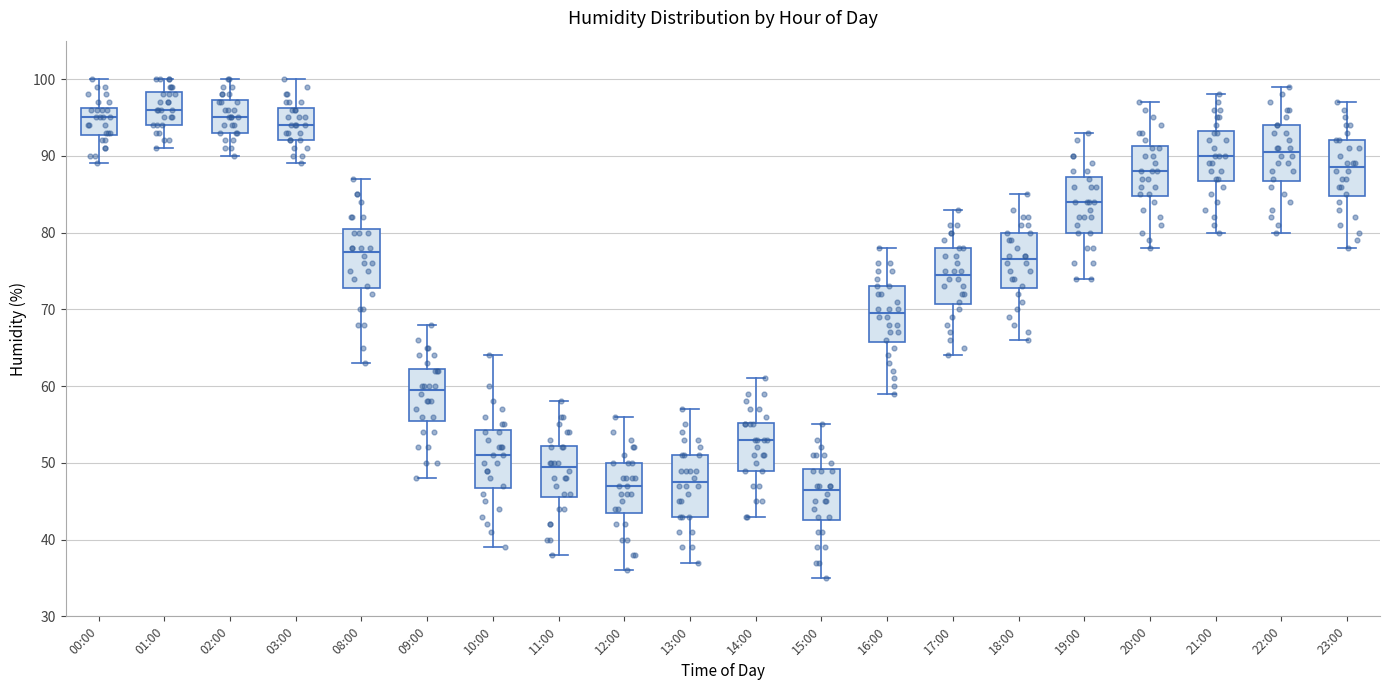

Reading left to right, transcribe this box plot: for each box, give where its median line is, the range the box spans, and where its two whiskers end, as read against the y-axis. The values are not printed on the chart, so give them approximately, as read against the axis.

00:00: median 95, box 93 to 96, whiskers 89 to 100
01:00: median 96, box 94 to 98, whiskers 91 to 100
02:00: median 95, box 93 to 97, whiskers 90 to 100
03:00: median 94, box 92 to 96, whiskers 89 to 100
08:00: median 78, box 73 to 81, whiskers 63 to 87
09:00: median 60, box 56 to 62, whiskers 48 to 68
10:00: median 51, box 47 to 54, whiskers 39 to 64
11:00: median 50, box 46 to 52, whiskers 38 to 58
12:00: median 47, box 44 to 50, whiskers 36 to 56
13:00: median 48, box 43 to 51, whiskers 37 to 57
14:00: median 53, box 49 to 55, whiskers 43 to 61
15:00: median 47, box 43 to 49, whiskers 35 to 55
16:00: median 70, box 66 to 73, whiskers 59 to 78
17:00: median 75, box 71 to 78, whiskers 64 to 83
18:00: median 77, box 73 to 80, whiskers 66 to 85
19:00: median 84, box 80 to 87, whiskers 74 to 93
20:00: median 88, box 85 to 91, whiskers 78 to 97
21:00: median 90, box 87 to 93, whiskers 80 to 98
22:00: median 91, box 87 to 94, whiskers 80 to 99
23:00: median 89, box 85 to 92, whiskers 78 to 97